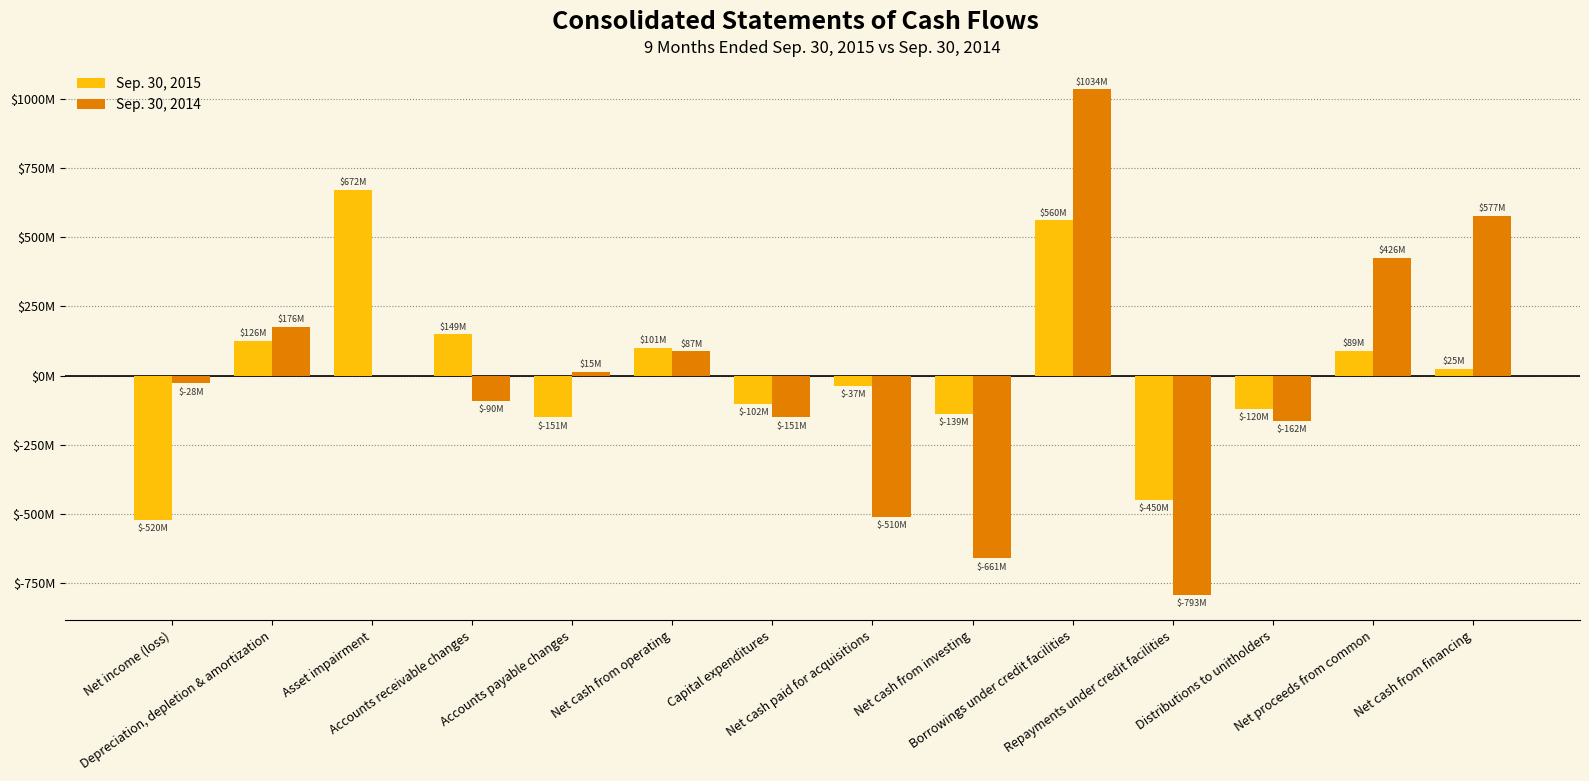

Which series has the largest total across all categories?

Sep. 30, 2015